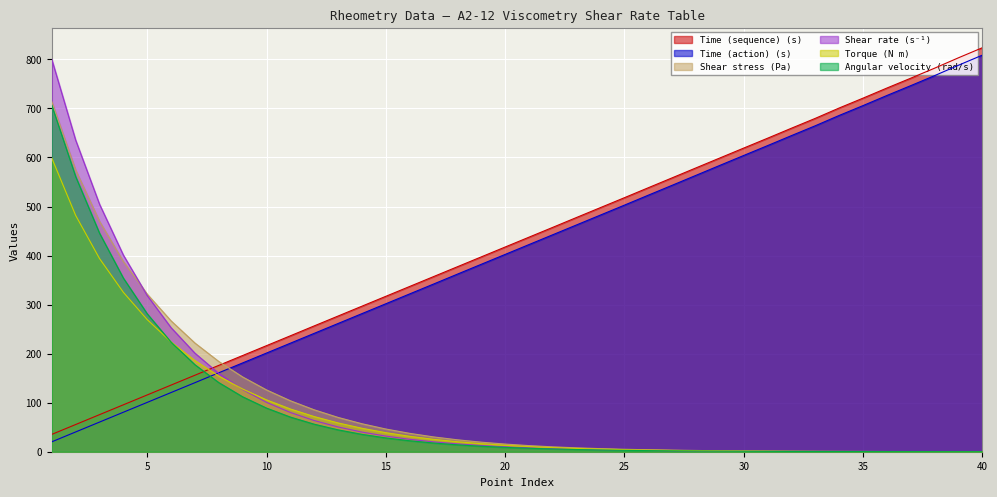

At how many categories does at least one series exceed 574?

15